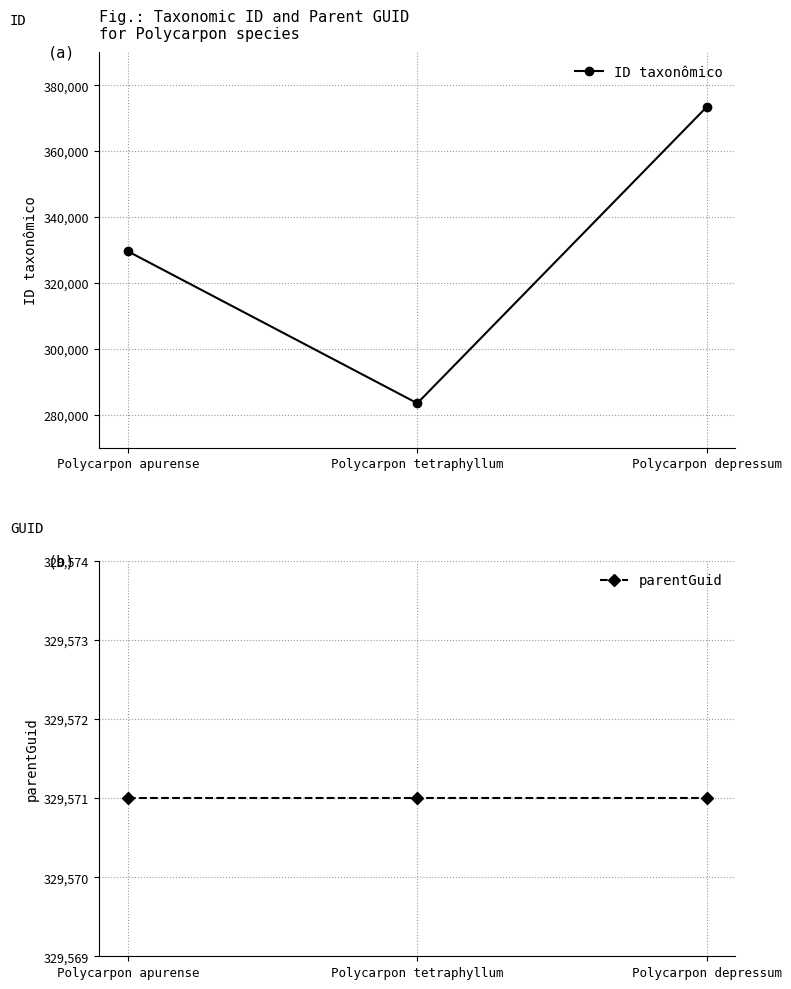

What is the total value across all series at Polycarpon apurense?

659146